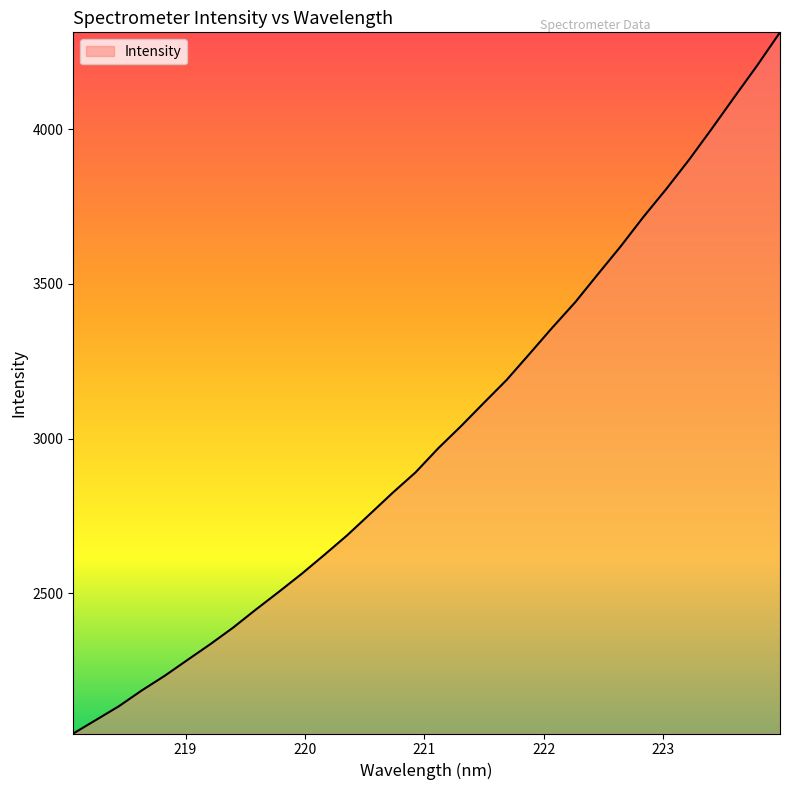

Count the number of categories in the chart.

32